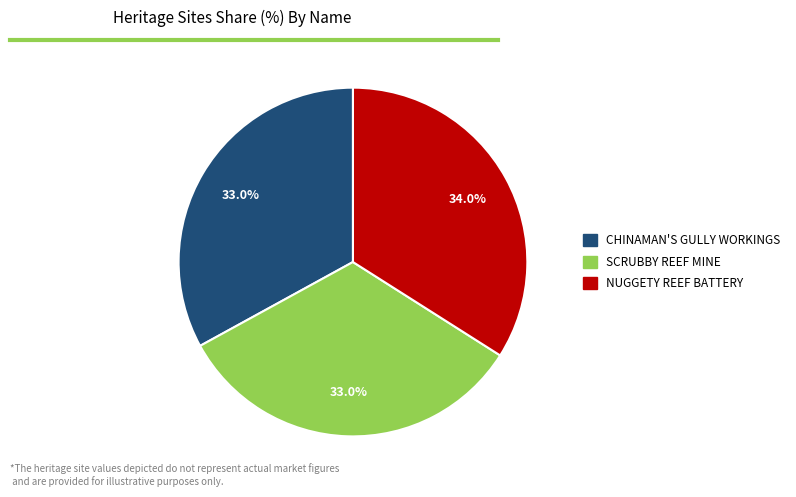

What is the largest slice in the pie chart?

NUGGETY REEF BATTERY